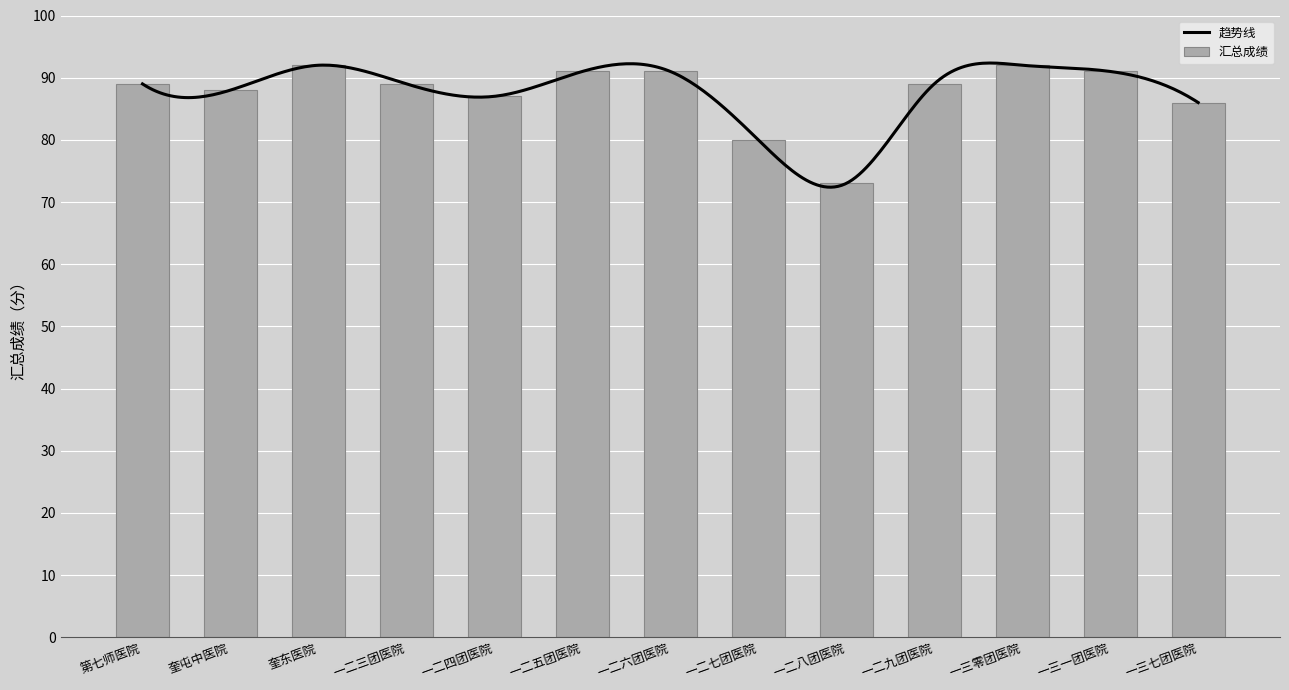

What is the ratio of the value at 一三七团医院 to the value at 一二七团医院?

1.1